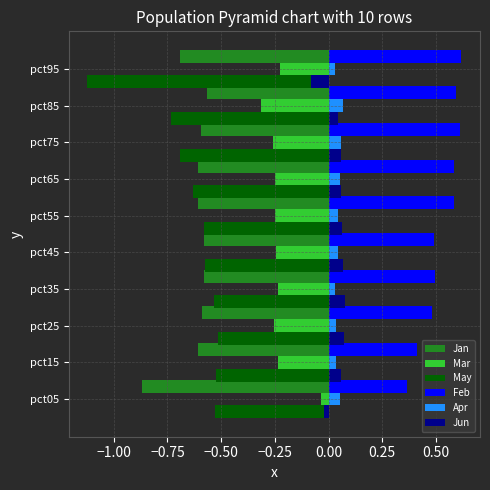

Which series has the largest range (max minus min)?

May